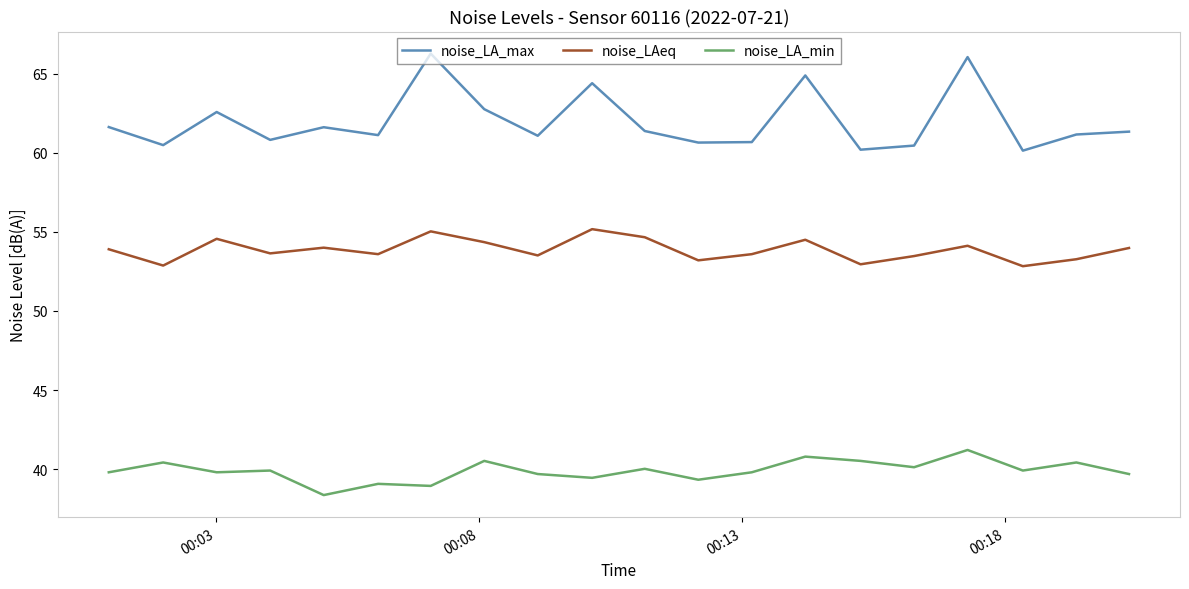

True or false: noise_LA_min and noise_LAeq intersect in this chart.

False